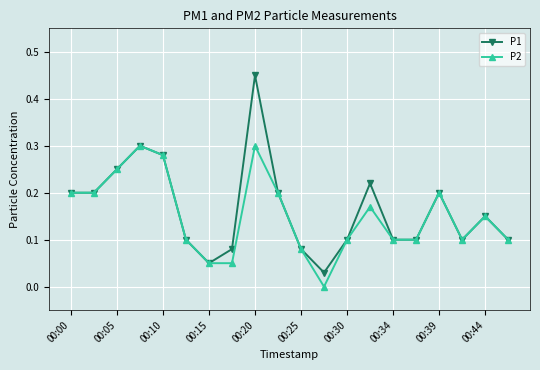

At how many categories does at least one series exceed 0?

20